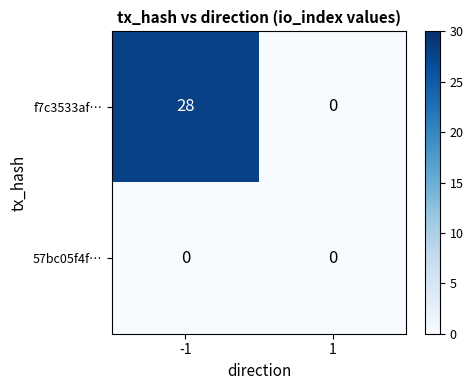

What is the average value of the f7c3533af… series?

14